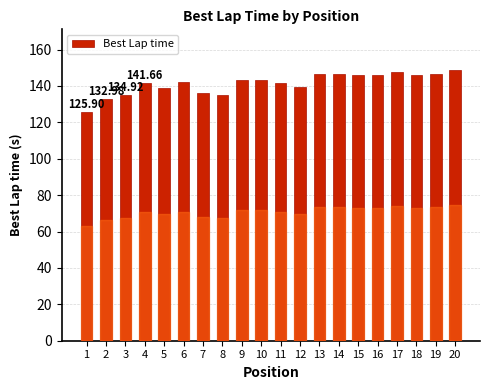

Approximately how many times larger is the value at 20 compared to 2?

1.1